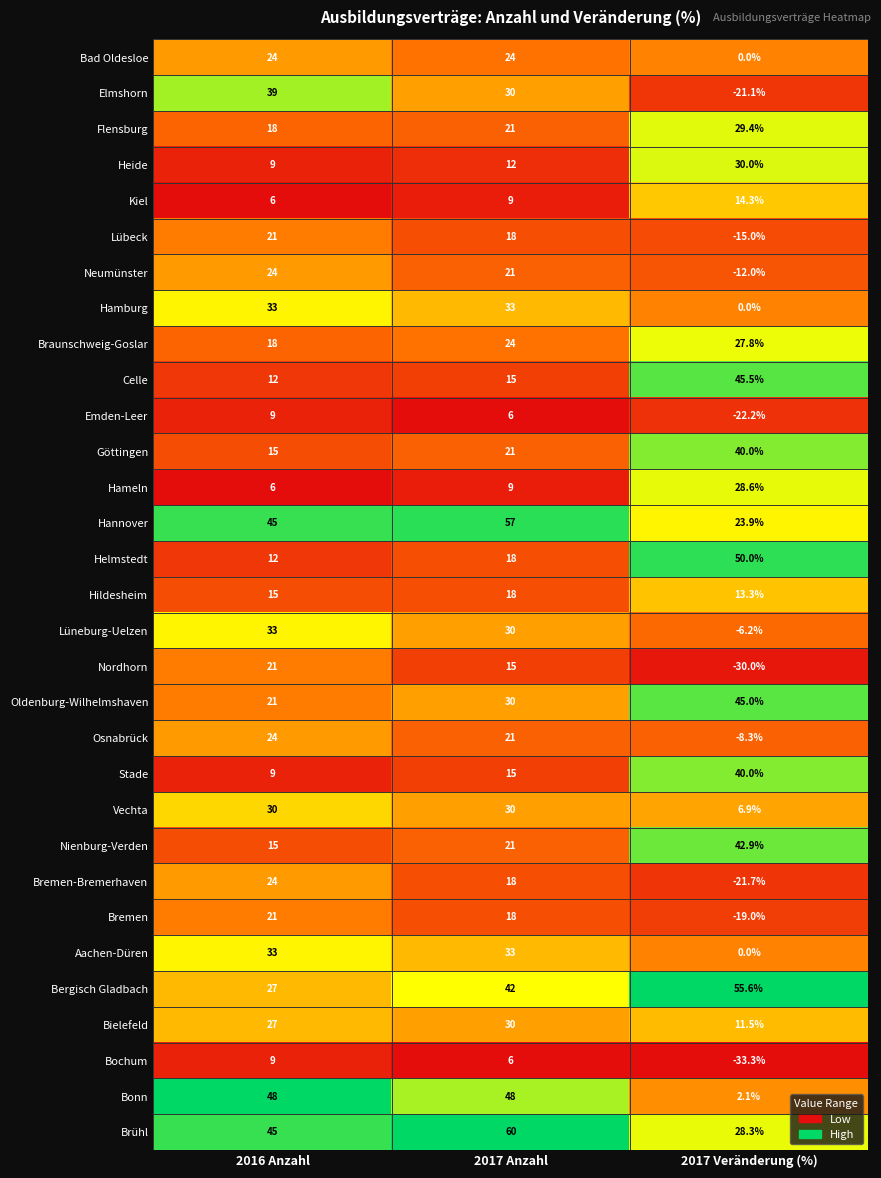

What is the spread (max minus min) of values at 2017 Anzahl?

54.0